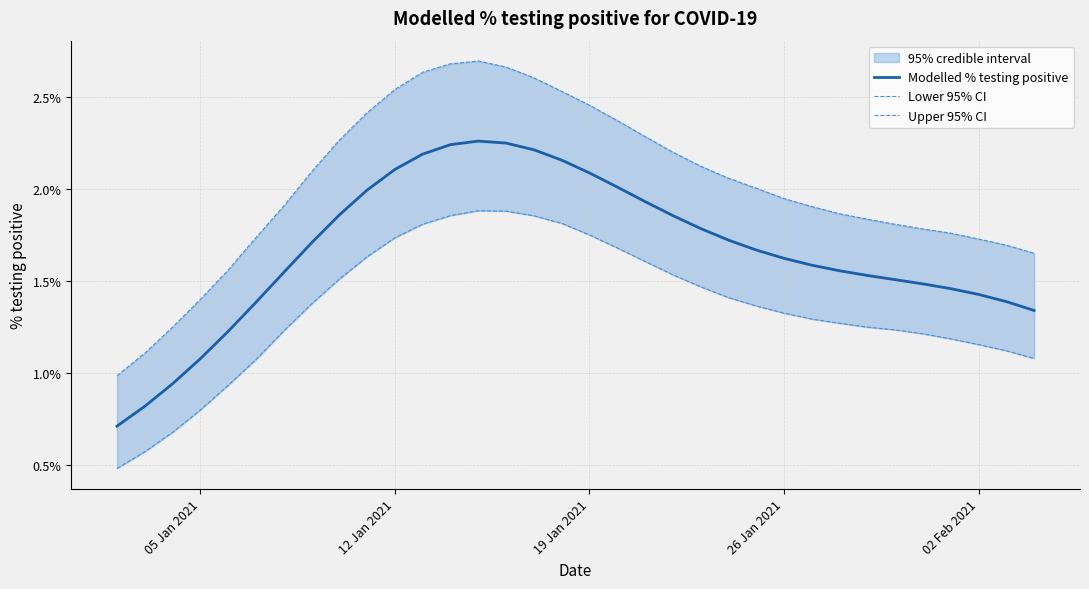

At which label does Modelled % testing positive first exceed 1?

05 Jan 2021